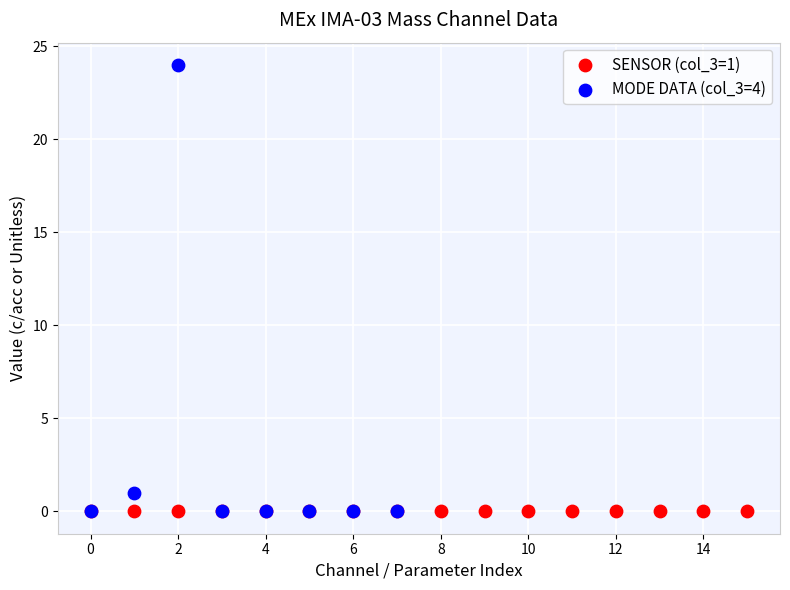

What are all the series names shown in the legend?

SENSOR (col_3=1), MODE DATA (col_3=4)